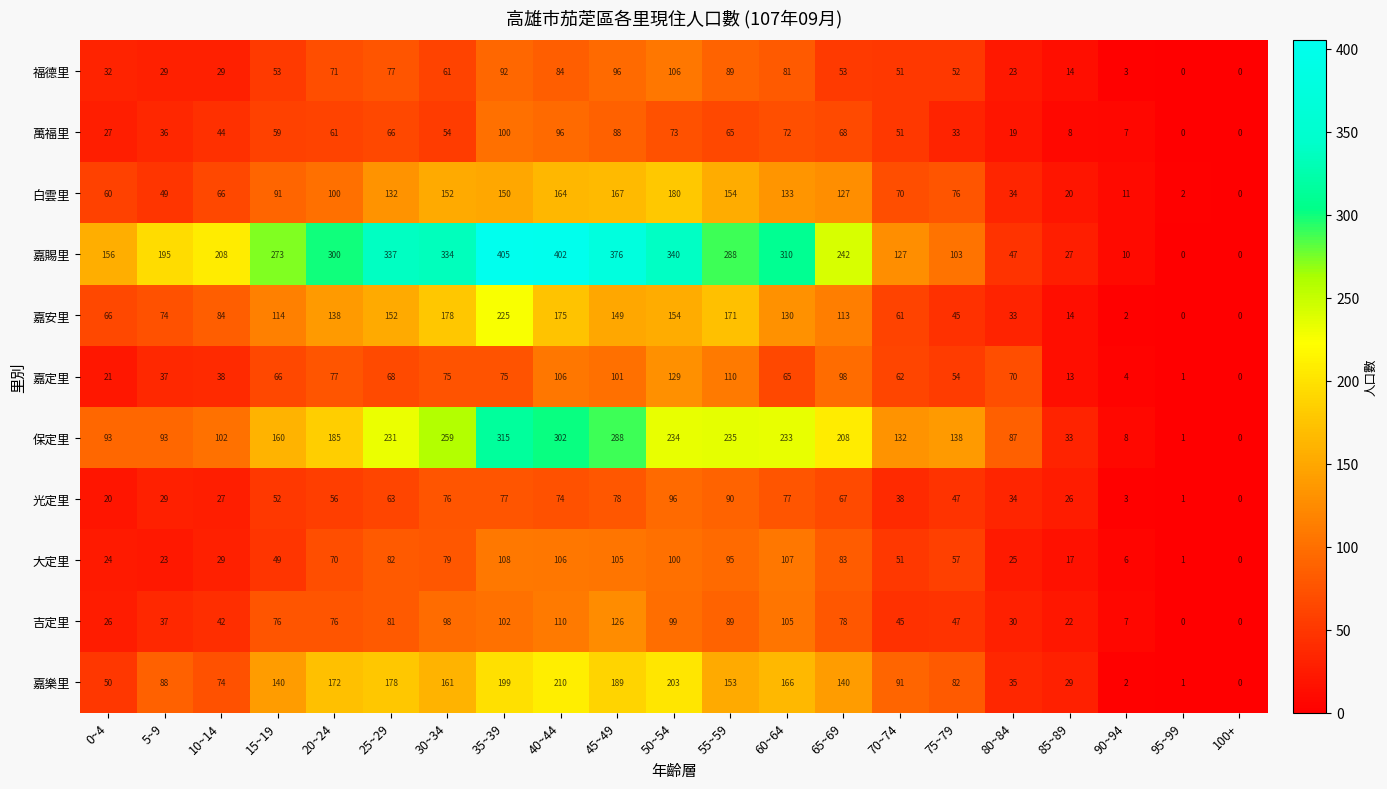

What is the difference between the maximum and minimum values in the 嘉賜里 series?

405